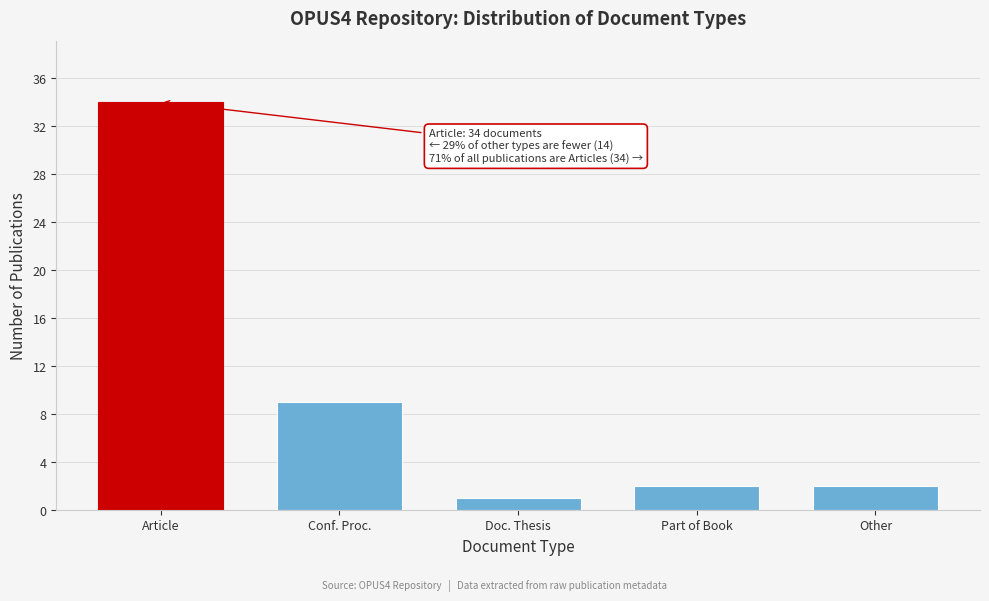

Reading left to right, list all the values displayed in this chart.

34	9	1	2	2